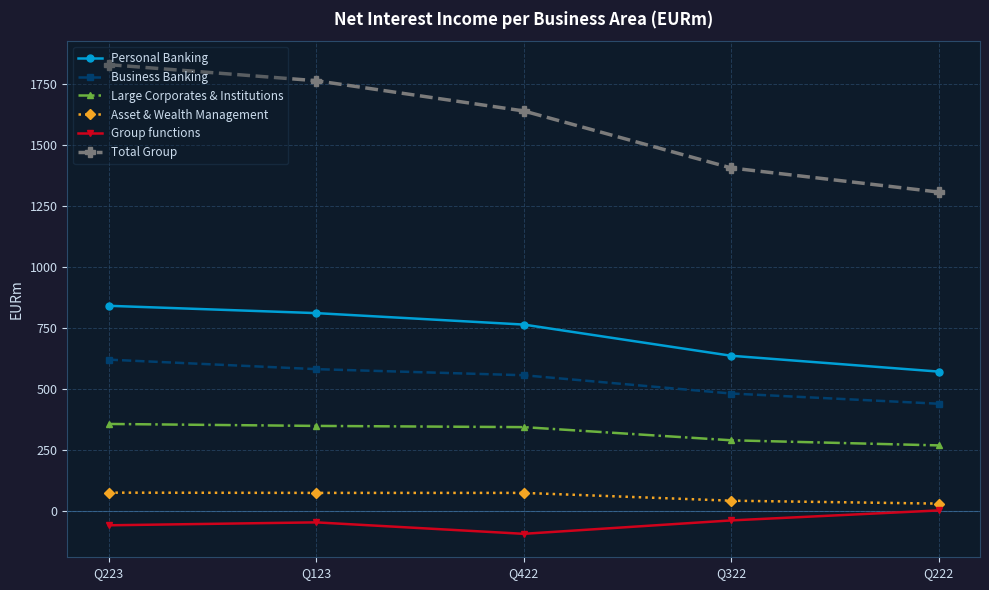

Between Q223 and Q123, which series saw the biggest shift?

Total Group